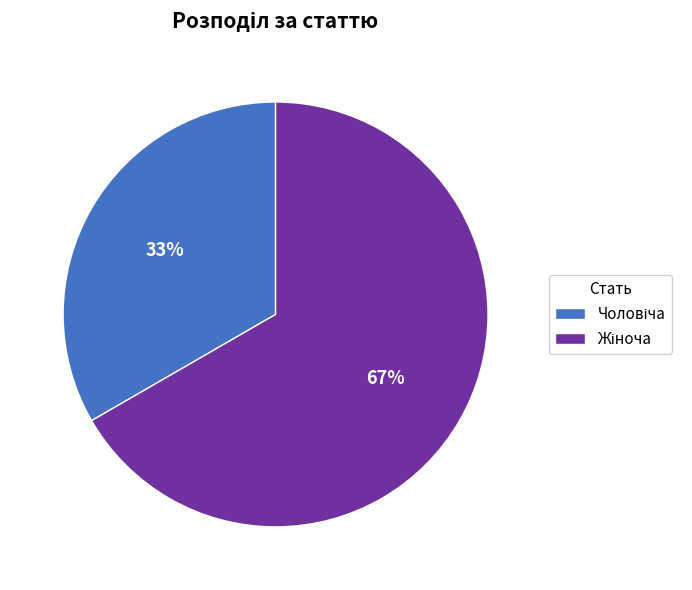

Is there any slice that represents more than half of the pie?

Yes